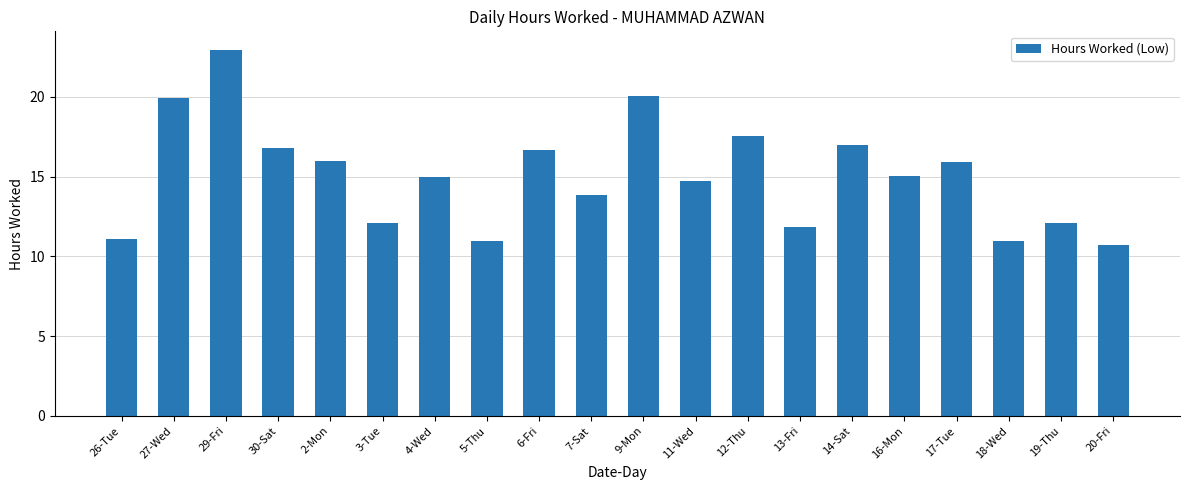

What is the value of the 19th bar from the left?

12.1